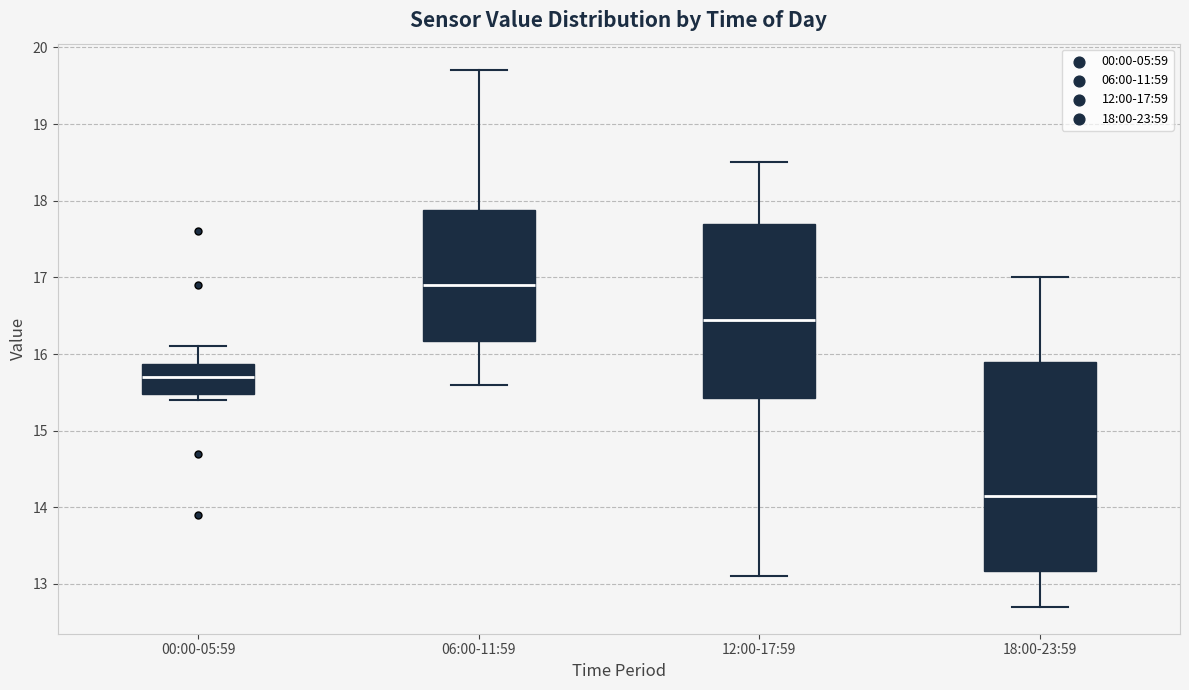

Where is the upper edge of the box for 06:00-11:59 on the y-axis? The values are not printed on the chart, so give them approximately, as read against the axis.

17.9